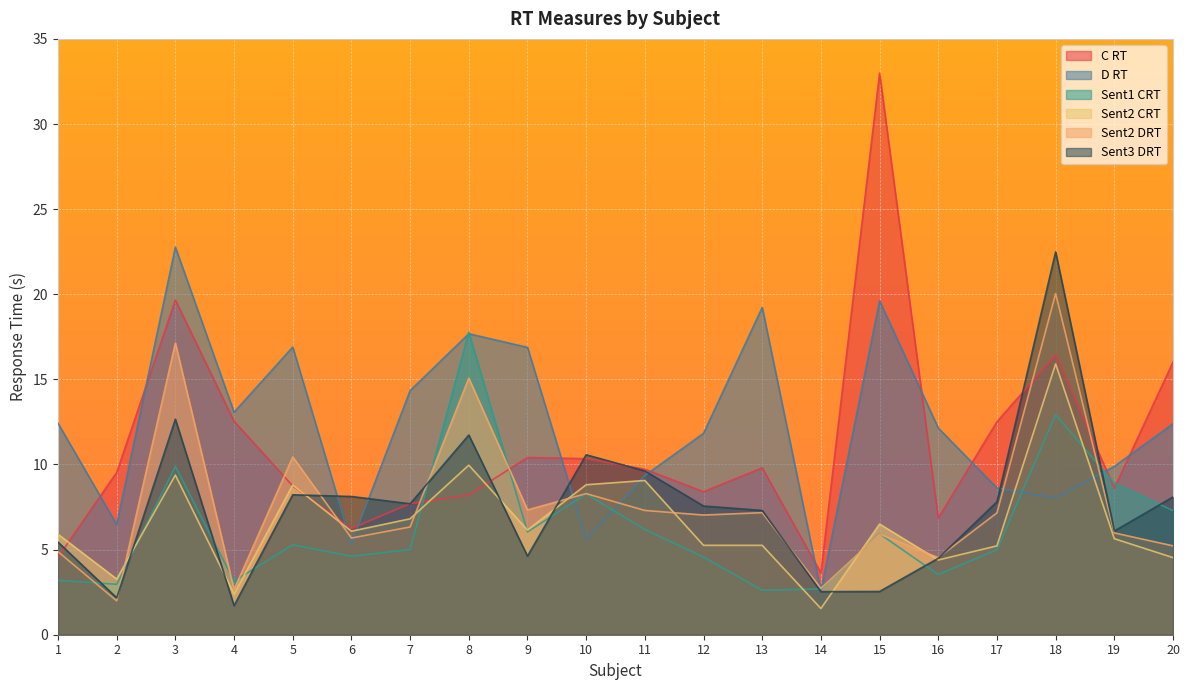

The value of Sent3 DRT at 13 is 7.3. True or false?

True